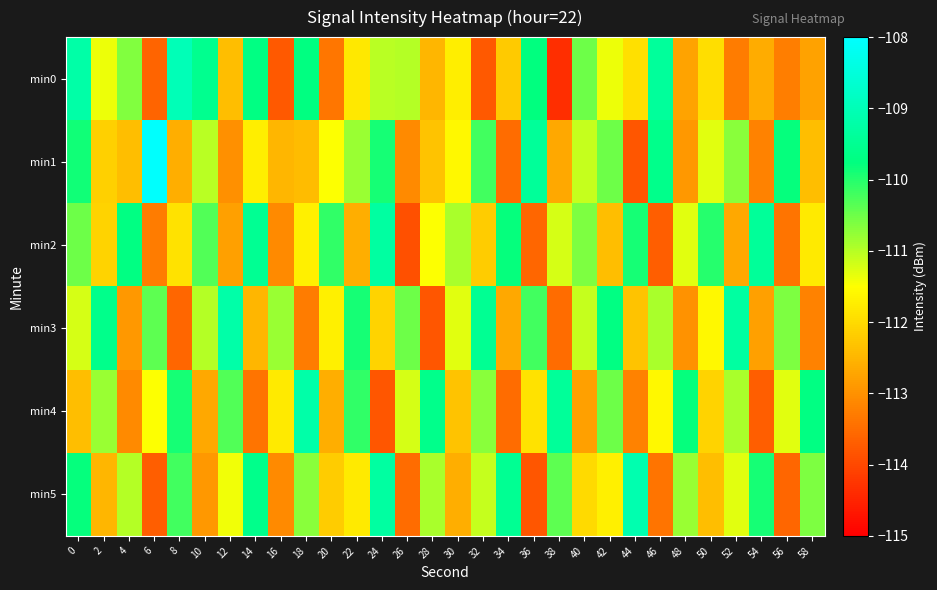

Between 28 and 40, which series saw the biggest shift?

min4